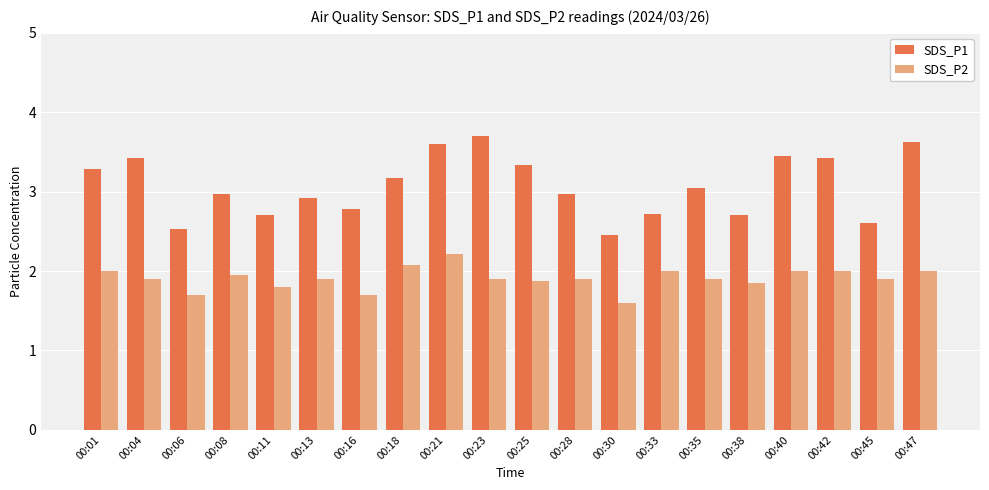

Rank the series at 00:18 from lowest to highest value.

SDS_P2, SDS_P1